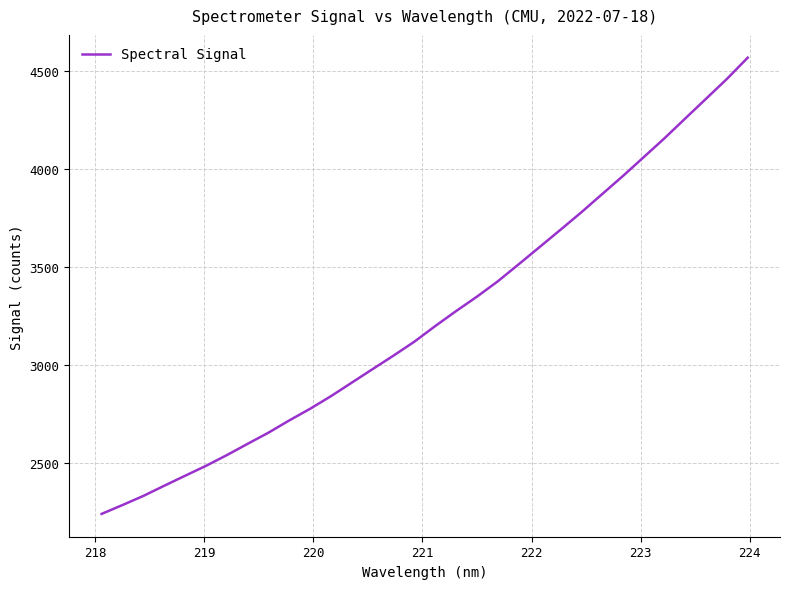

What is the difference between the maximum and minimum values?

2325.7